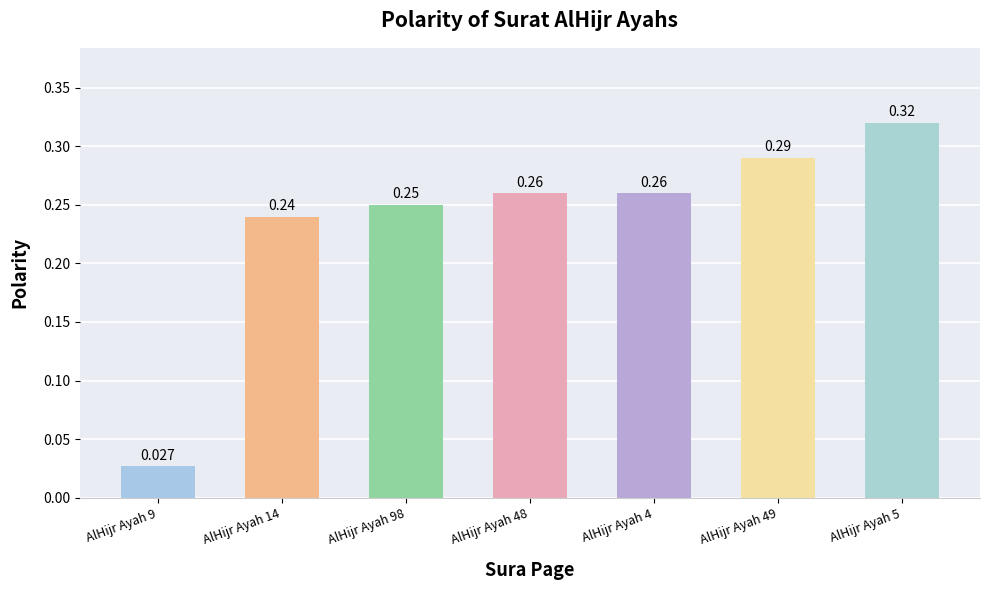

What is the difference between the maximum and minimum values?

0.3